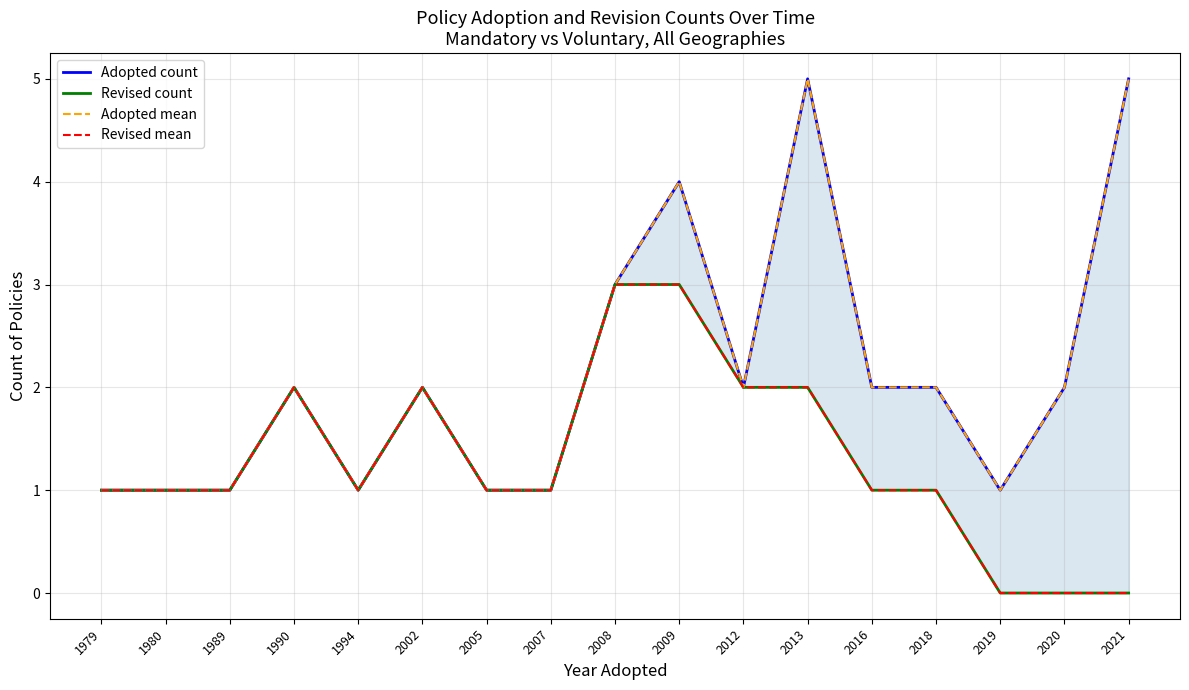

Reading left to right, list all the values displayed in this chart.

Adopted count: 1979=1	1980=1	1989=1	1990=2	1994=1	2002=2	2005=1	2007=1	2008=3	2009=4	2012=2	2013=5	2016=2	2018=2	2019=1	2020=2	2021=5
Revised count: 1979=1	1980=1	1989=1	1990=2	1994=1	2002=2	2005=1	2007=1	2008=3	2009=3	2012=2	2013=2	2016=1	2018=1	2019=0	2020=0	2021=0
Adopted mean: 1979=1	1980=1	1989=1	1990=2	1994=1	2002=2	2005=1	2007=1	2008=3	2009=4	2012=2	2013=5	2016=2	2018=2	2019=1	2020=2	2021=5
Revised mean: 1979=1	1980=1	1989=1	1990=2	1994=1	2002=2	2005=1	2007=1	2008=3	2009=3	2012=2	2013=2	2016=1	2018=1	2019=0	2020=0	2021=0